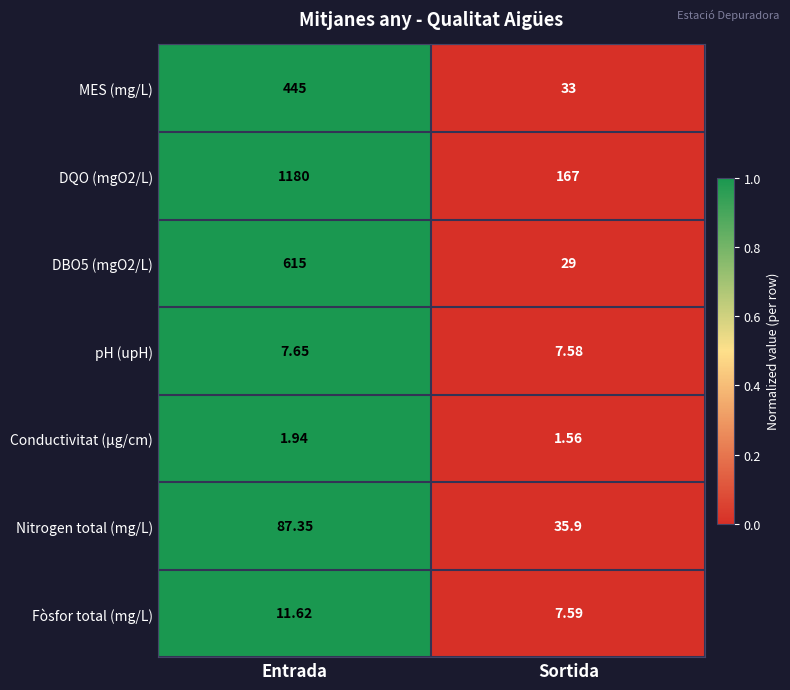

List the labels in order of Nitrogen total (mg/L) value, smallest first.

Sortida, Entrada